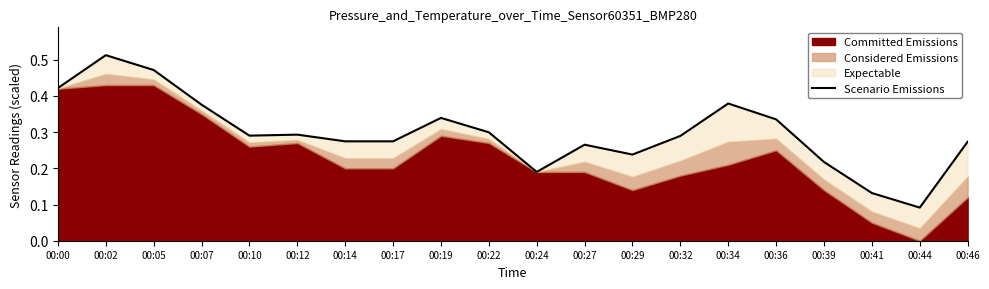

Between 00:41 and 00:24, which is larger?

00:24